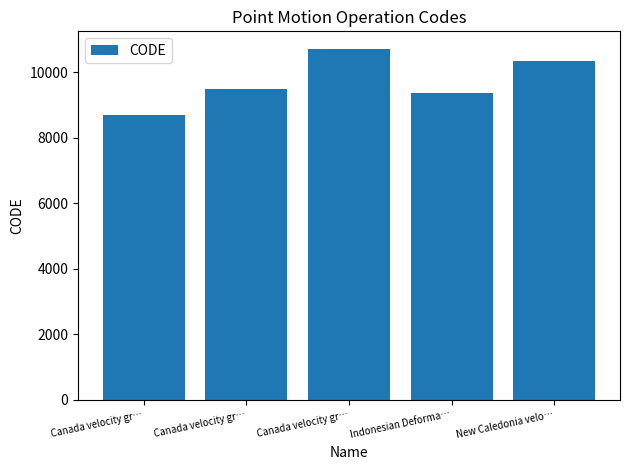

What is the sum of all values?

48564